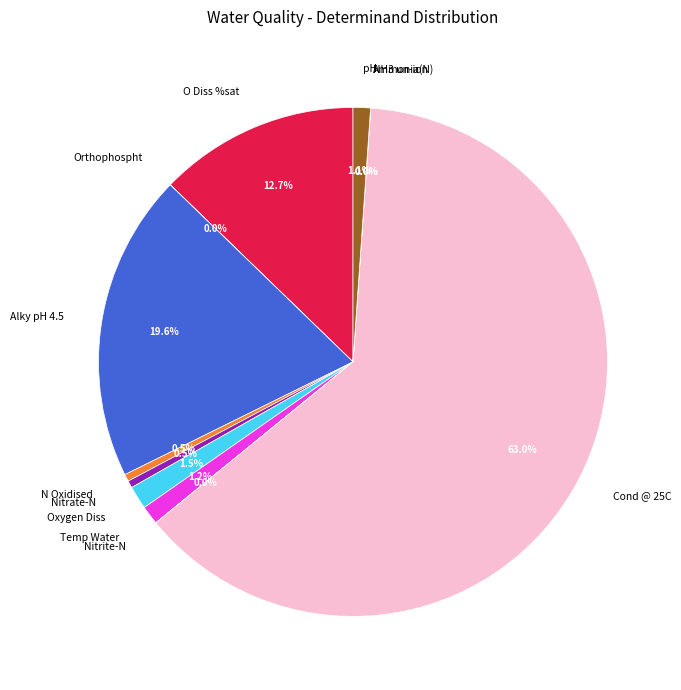

To the nearest percent, what is the difference between the Nitrate-N and Alky pH 4.5 slice percentages?

19%